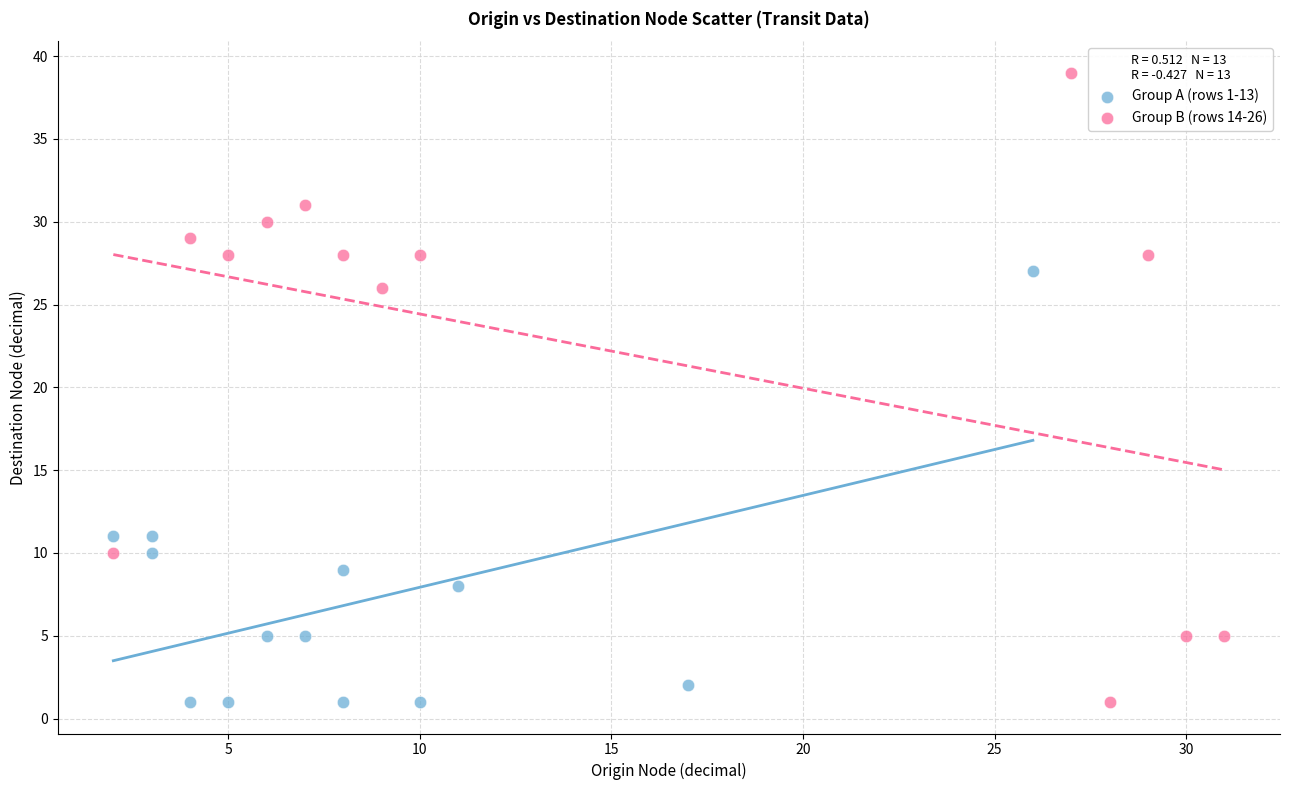

What are all the series names shown in the legend?

Group A (rows 1-13), Group B (rows 14-26)